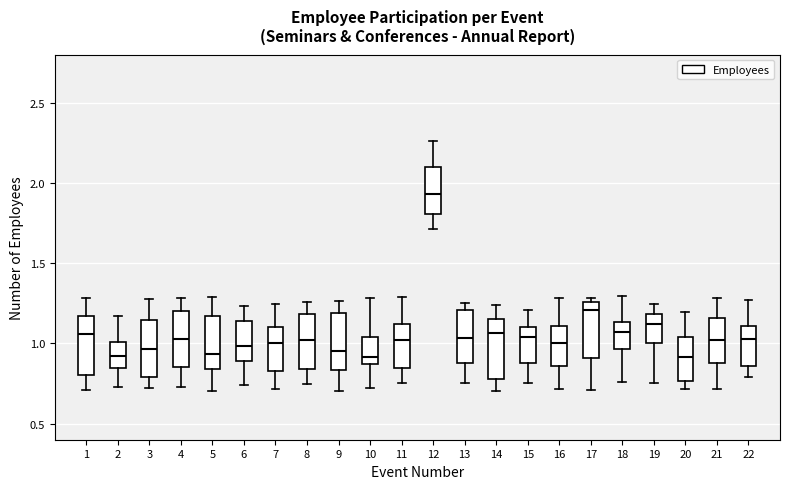

Reading left to right, read every box against the y-axis: the position of its median line, the range the box covers, and the ends of its whiskers. The values are not printed on the chart, so give them approximately, as read against the axis.

1: median 1.05, box 0.80 to 1.15, whiskers 0.70 to 1.30
2: median 0.90, box 0.85 to 1.00, whiskers 0.75 to 1.15
3: median 0.95, box 0.80 to 1.15, whiskers 0.70 to 1.30
4: median 1.05, box 0.85 to 1.20, whiskers 0.75 to 1.30
5: median 0.95, box 0.85 to 1.15, whiskers 0.70 to 1.30
6: median 1.00, box 0.90 to 1.15, whiskers 0.75 to 1.25
7: median 1.00, box 0.85 to 1.10, whiskers 0.70 to 1.25
8: median 1.00, box 0.85 to 1.20, whiskers 0.75 to 1.25
9: median 0.95, box 0.85 to 1.20, whiskers 0.70 to 1.25
10: median 0.90, box 0.85 to 1.05, whiskers 0.70 to 1.30
11: median 1.00, box 0.85 to 1.10, whiskers 0.75 to 1.30
12: median 1.95, box 1.80 to 2.10, whiskers 1.70 to 2.25
13: median 1.05, box 0.90 to 1.20, whiskers 0.75 to 1.25
14: median 1.05, box 0.80 to 1.15, whiskers 0.70 to 1.25
15: median 1.05, box 0.90 to 1.10, whiskers 0.75 to 1.20
16: median 1.00, box 0.85 to 1.10, whiskers 0.70 to 1.30
17: median 1.20, box 0.90 to 1.25, whiskers 0.70 to 1.30
18: median 1.05, box 0.95 to 1.15, whiskers 0.75 to 1.30
19: median 1.10, box 1.00 to 1.20, whiskers 0.75 to 1.25
20: median 0.90, box 0.75 to 1.05, whiskers 0.70 to 1.20
21: median 1.00, box 0.90 to 1.15, whiskers 0.70 to 1.30
22: median 1.05, box 0.85 to 1.10, whiskers 0.80 to 1.25